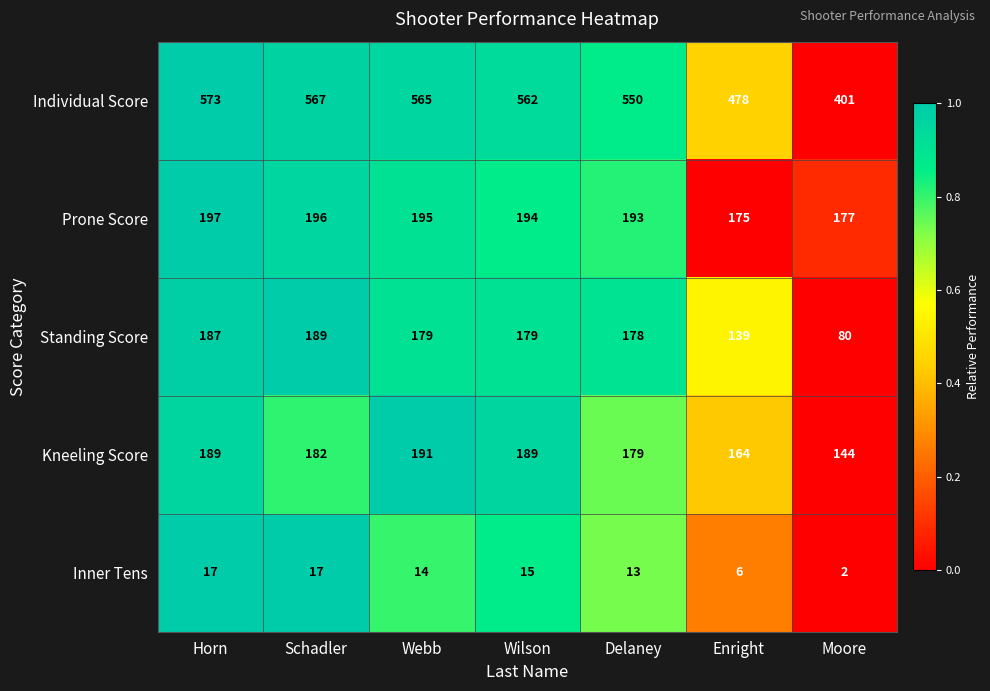

At which category is the sum across all series the highest?

Horn